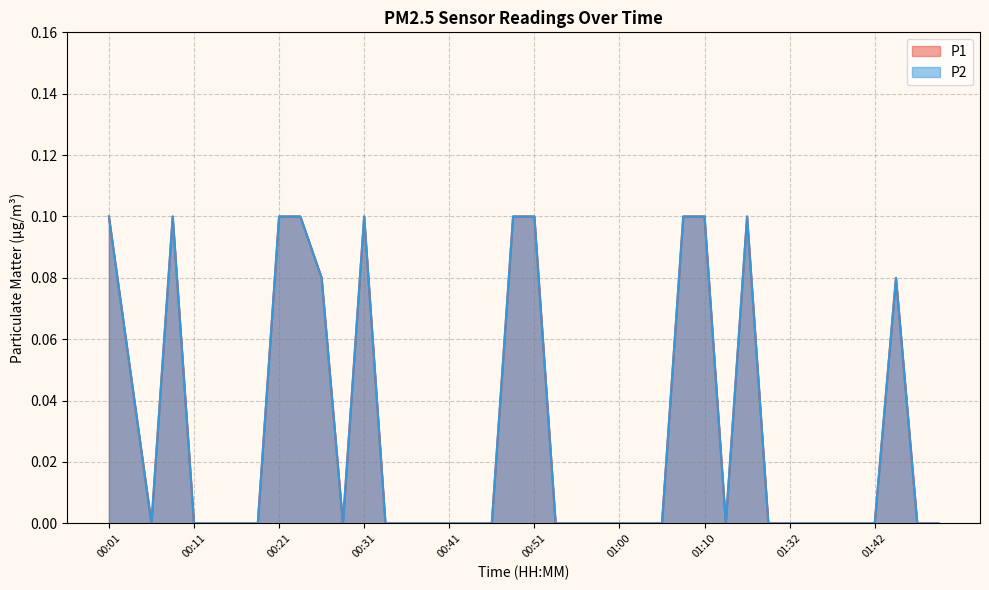

What is the approximate value of P1 at 00:31?

0.1